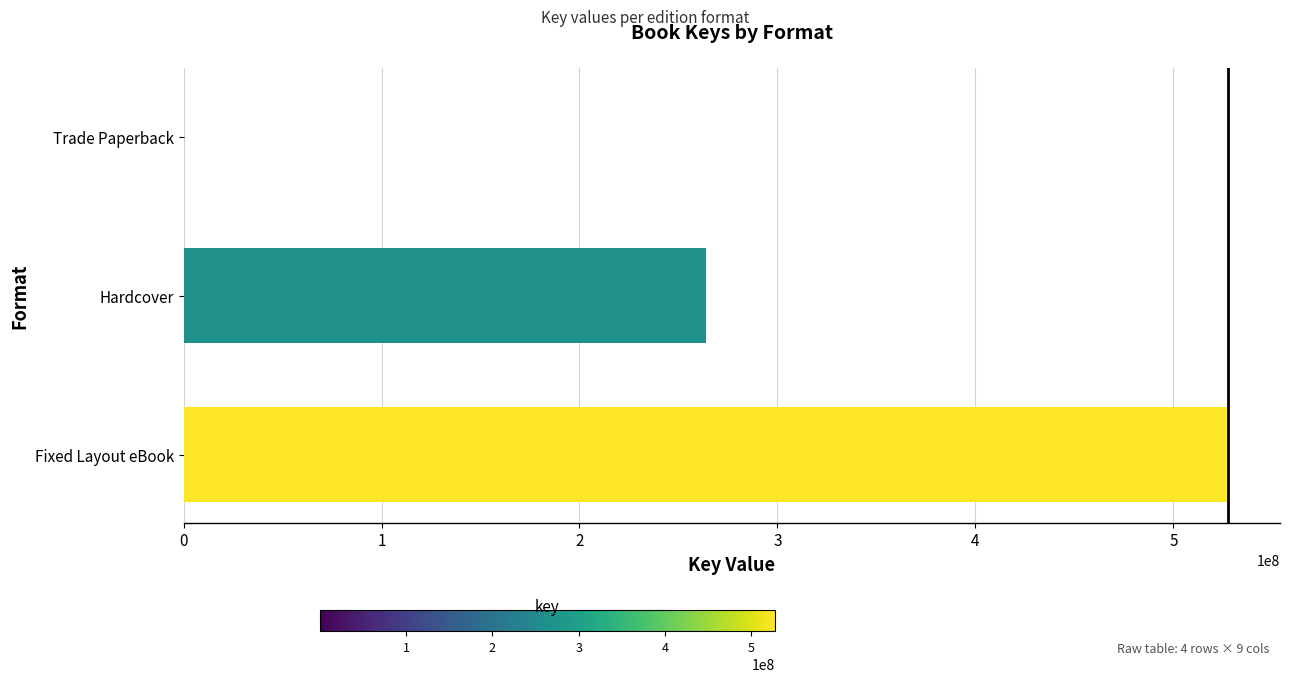

Reading bottom to top, what are all the values shown in this chart?

Fixed Layout eBook=527471652	Hardcover=263901846	Trade Paperback=332040